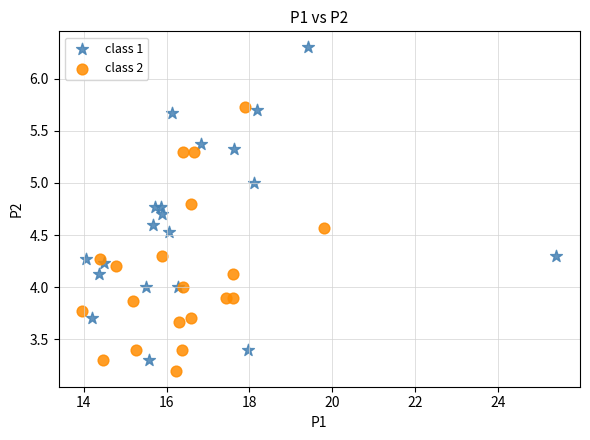

Which series reaches the maximum Y coordinate?

class 1